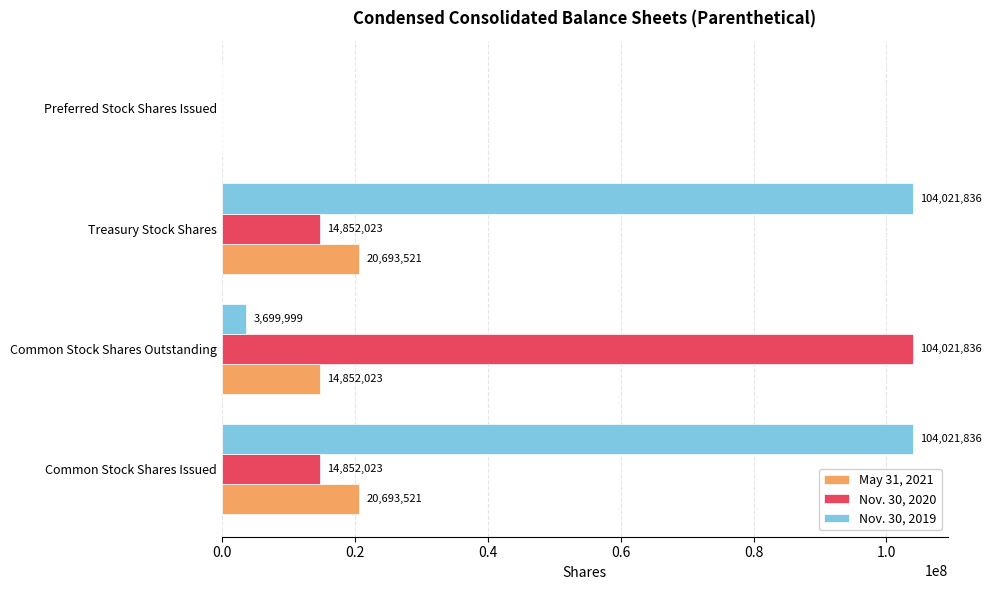

True or false: Nov. 30, 2019 has a value of -57007100 at Preferred Stock Shares Issued.

False